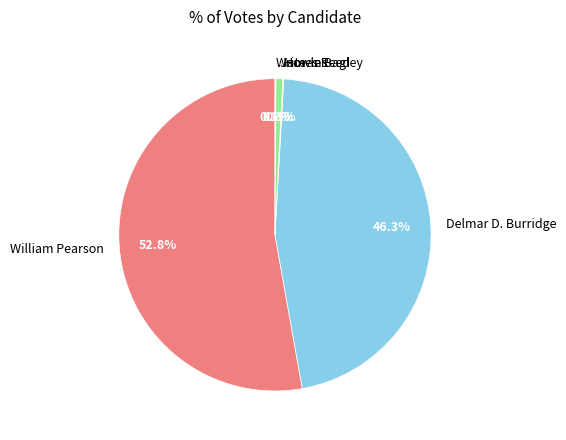

To the nearest percent, what is the difference between the James Reed and William Pearson slice percentages?

52%